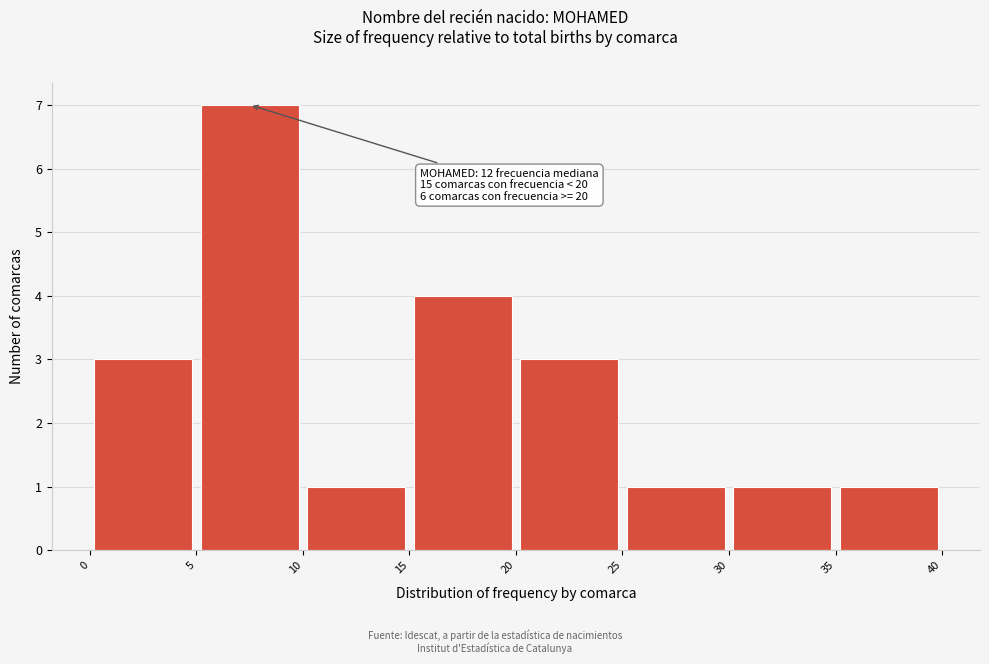

Over which range of the x-axis is the bar tallest?

5 to 10